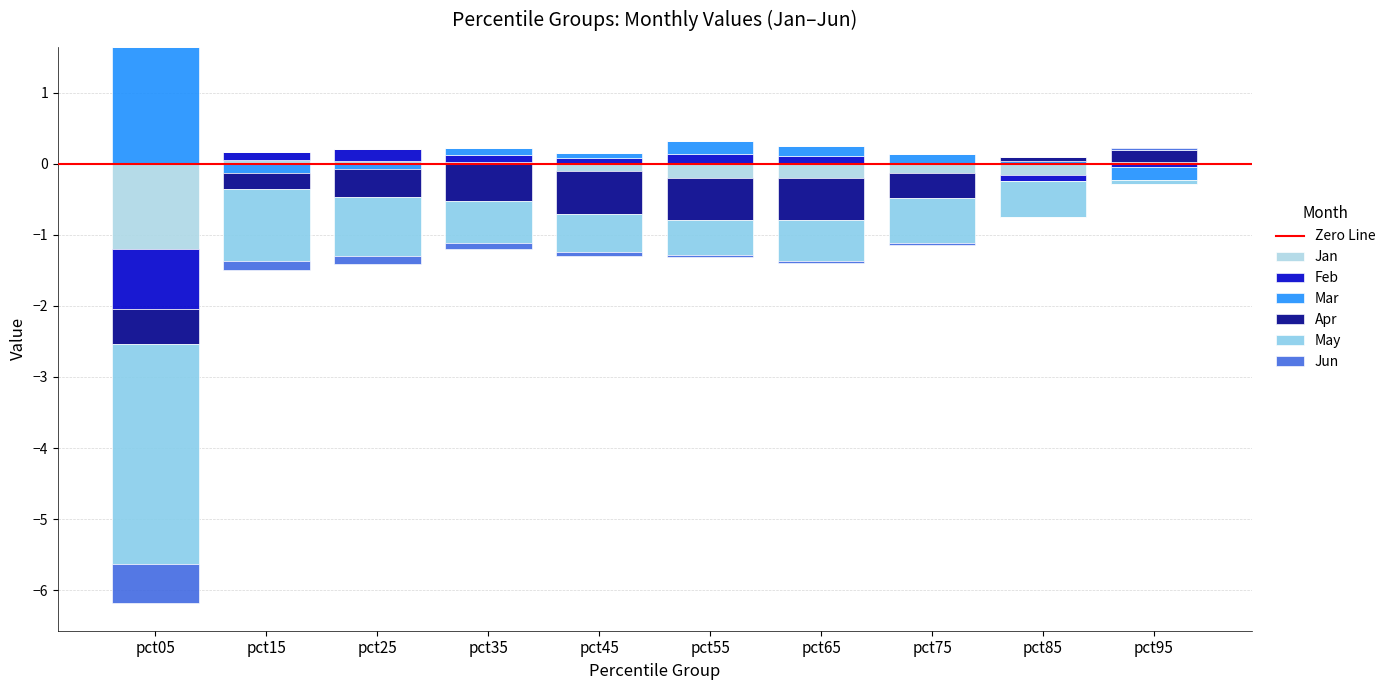

Which has a higher value, pct65 or pct35?

pct35